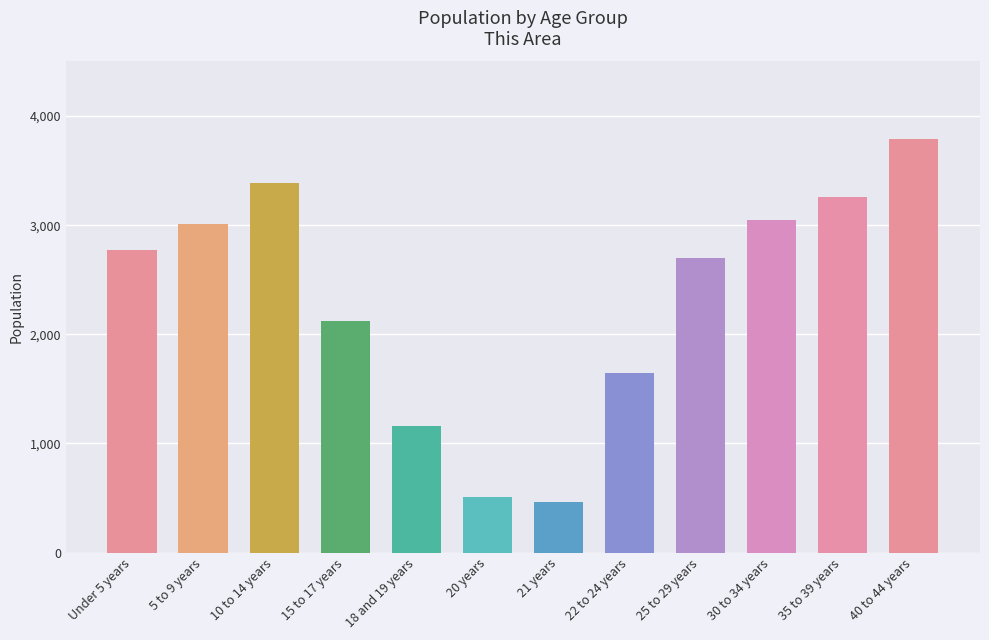

Which label corresponds to the largest value in the chart?

40 to 44 years